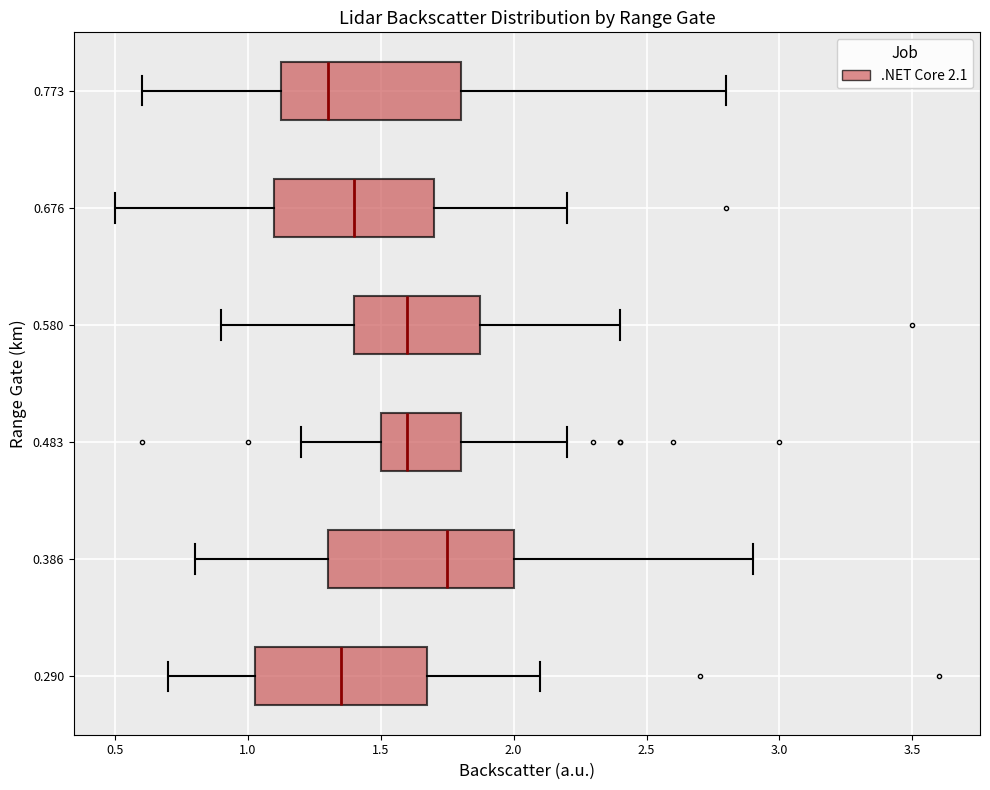

Reading bottom to top, read every box against the x-axis: the position of its median line, the range the box covers, and the ends of its whiskers. The values are not printed on the chart, so give them approximately, as read against the axis.

0.290: median 1.35, box 1.05 to 1.70, whiskers 0.70 to 2.10
0.386: median 1.75, box 1.30 to 2.00, whiskers 0.80 to 2.90
0.483: median 1.60, box 1.50 to 1.80, whiskers 1.20 to 2.20
0.580: median 1.60, box 1.40 to 1.90, whiskers 0.90 to 2.40
0.676: median 1.40, box 1.10 to 1.70, whiskers 0.50 to 2.20
0.773: median 1.30, box 1.15 to 1.80, whiskers 0.60 to 2.80